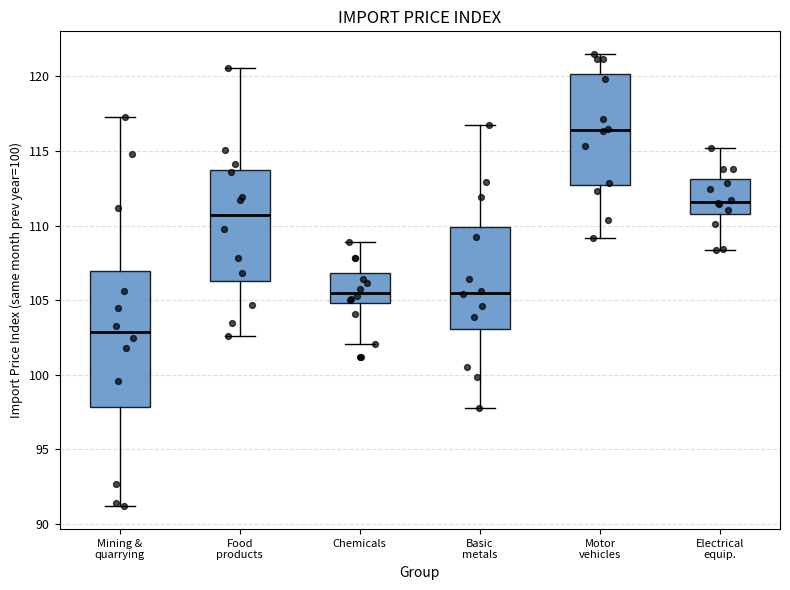

Reading left to right, transcribe this box plot: for each box, give where its median line is, the range the box spans, and where its two whiskers end, as read against the y-axis. The values are not printed on the chart, so give them approximately, as read against the axis.

Mining & quarrying: median 103.0, box 98.0 to 107.0, whiskers 91.0 to 117.5
Food products: median 110.5, box 106.5 to 113.5, whiskers 102.5 to 120.5
Chemicals: median 105.5, box 105.0 to 107.0, whiskers 102.0 to 109.0
Basic metals: median 105.5, box 103.0 to 110.0, whiskers 97.5 to 117.0
Motor vehicles: median 116.5, box 112.5 to 120.0, whiskers 109.0 to 121.5
Electrical equip.: median 111.5, box 111.0 to 113.0, whiskers 108.5 to 115.0